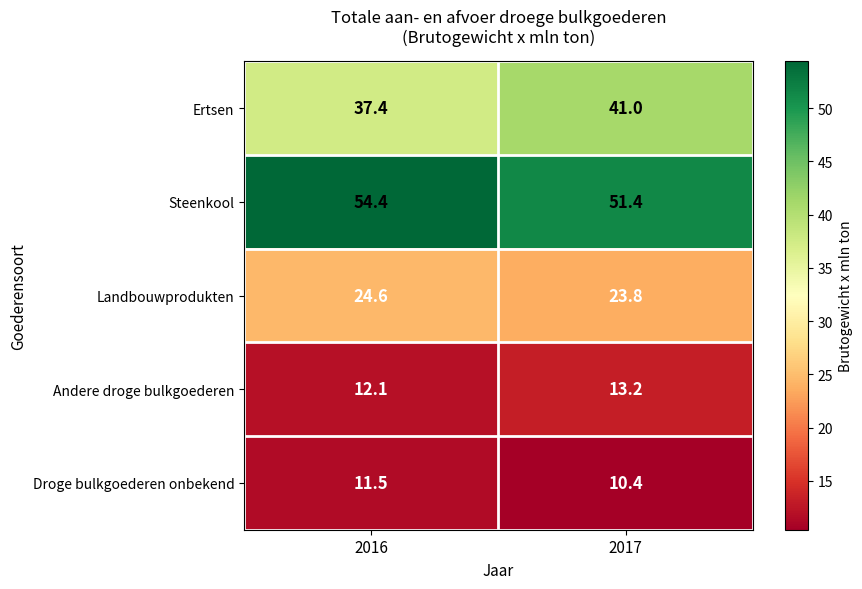

What is the lowest value of the Droge bulkgoederen onbekend series?

10.4